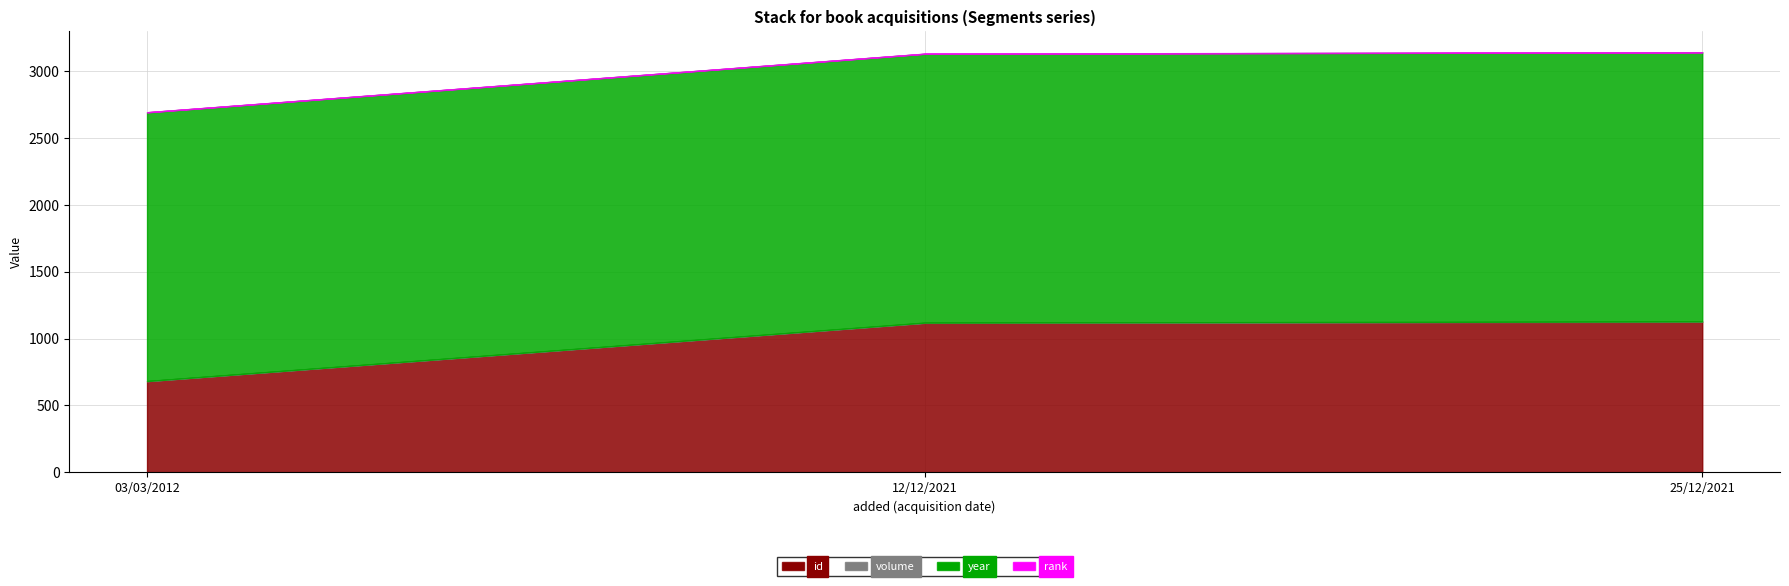

How many values in the id series are below 1117?

1